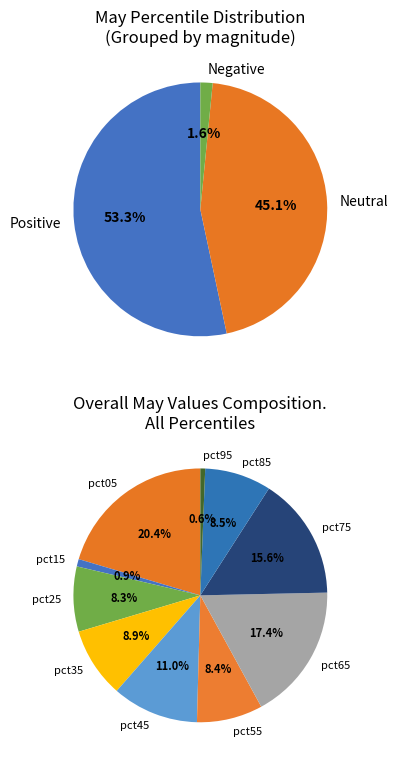

How much of the chart is everything except pct35?

91.1%